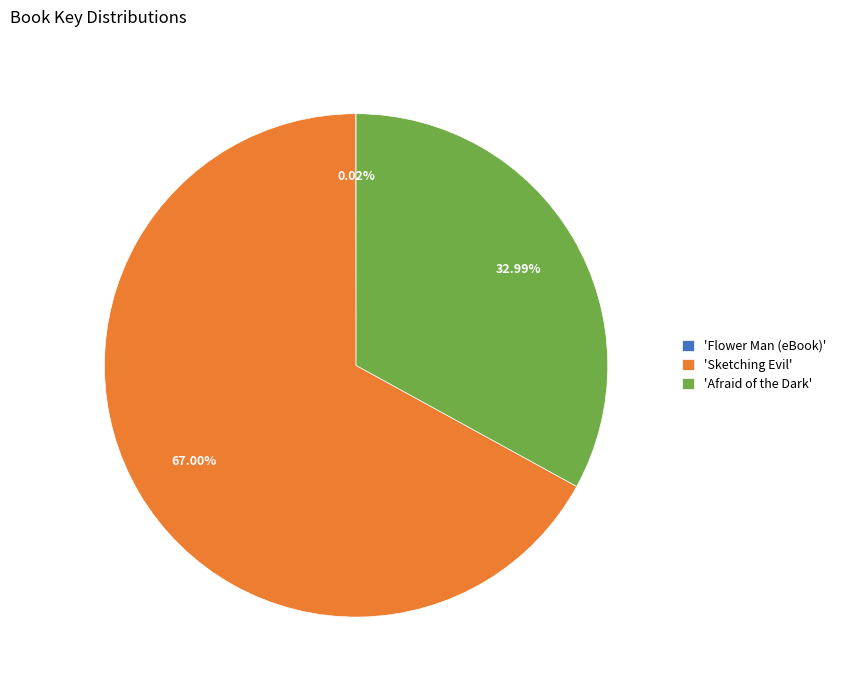

What is the majority slice?

'Sketching Evil'